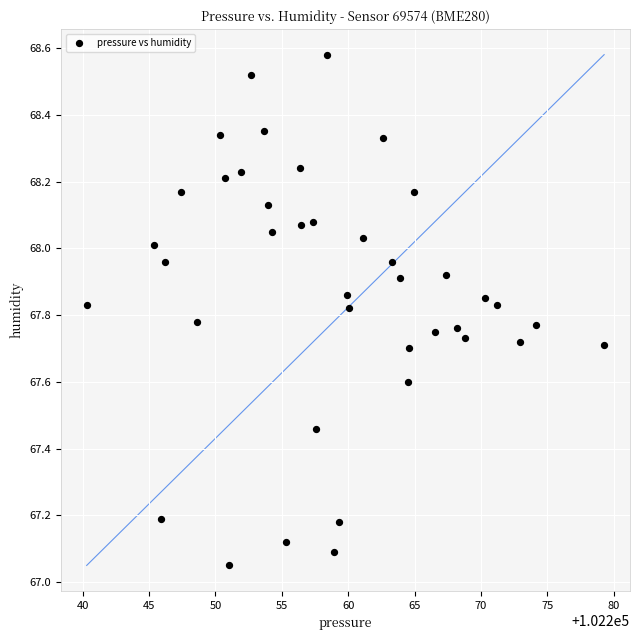

What is the range of Y values (max minus min)?

1.5